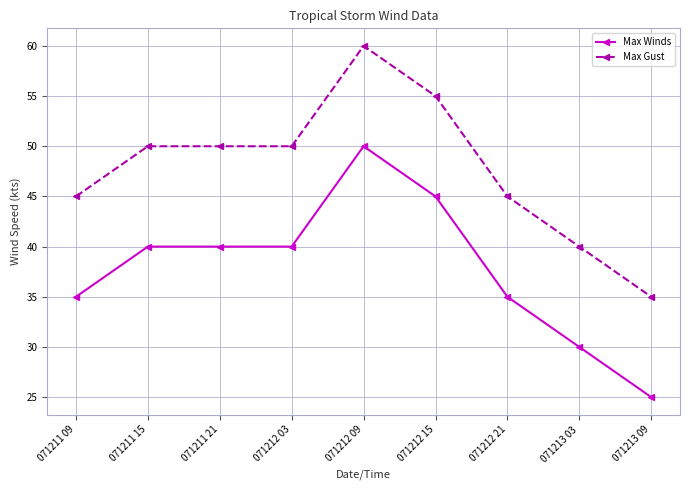

What is the spread (max minus min) of values at 071212 09?

10